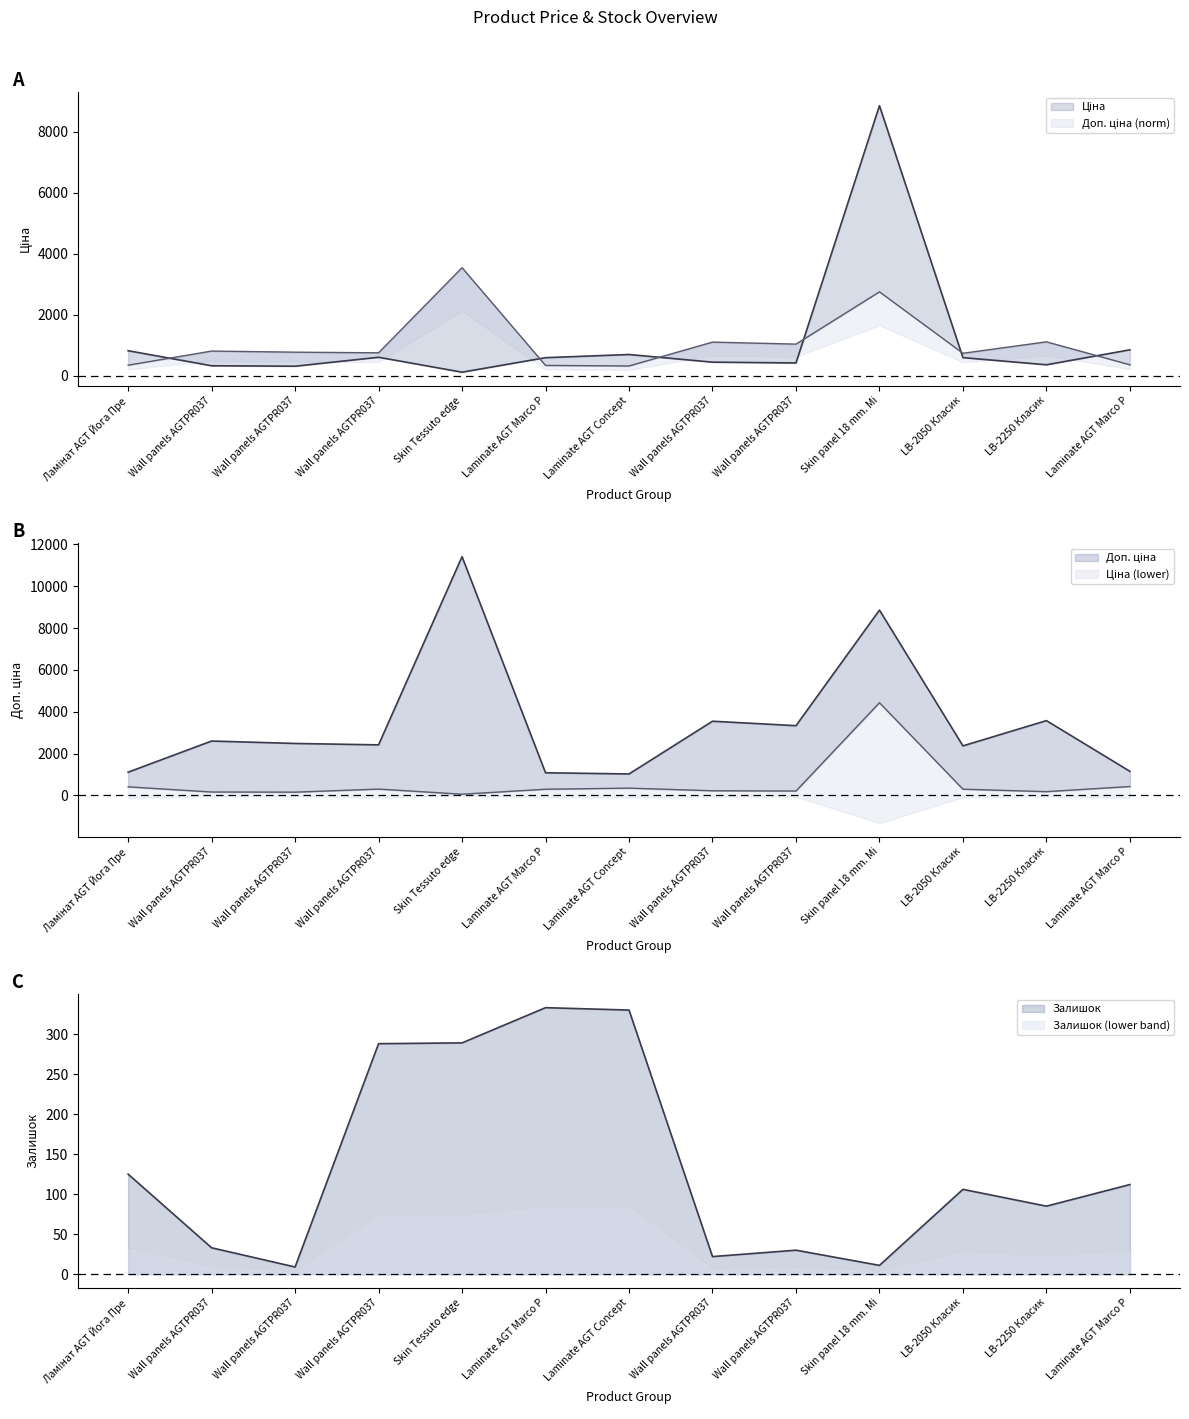

What is the difference between the highest and lowest values at LB-2250 Класик?

1024.7